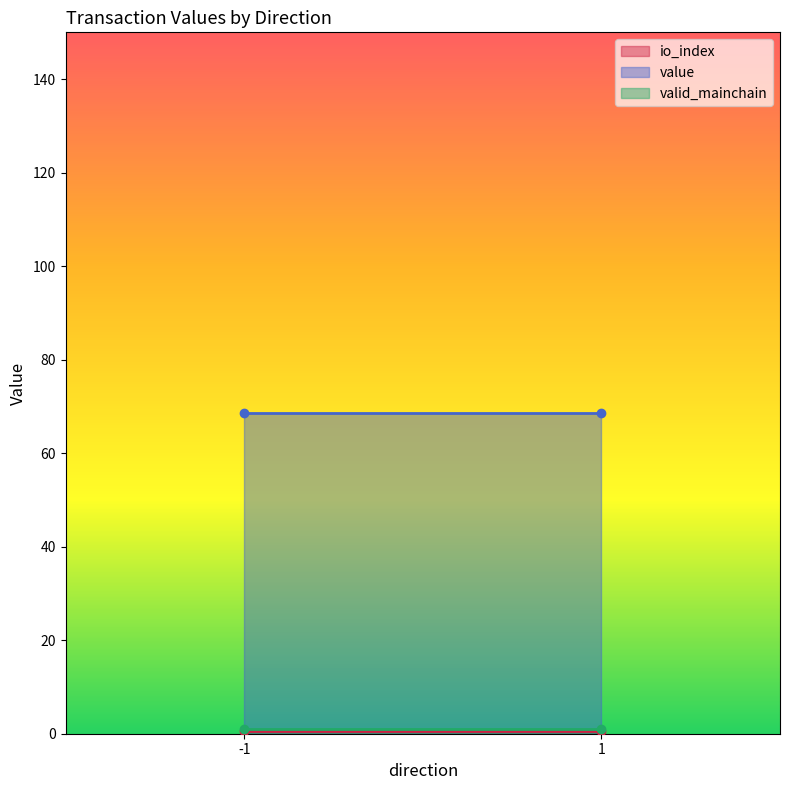

True or false: valid_mainchain has a value of 1.5 at 1_1.

False